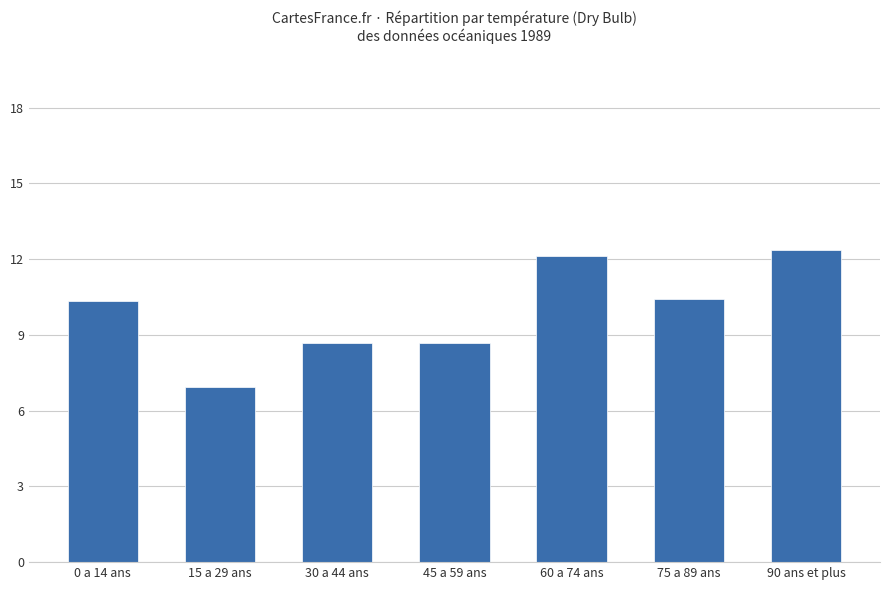

What is the average value?

9.9